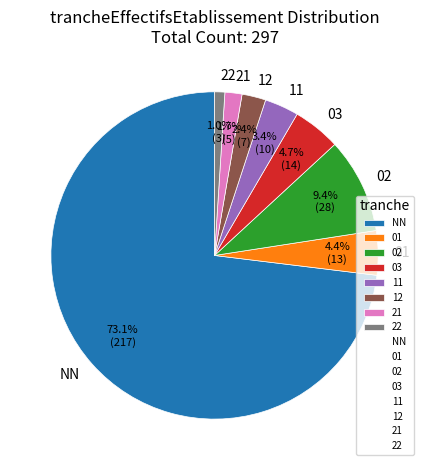

Which category has the biggest portion of the pie?

NN